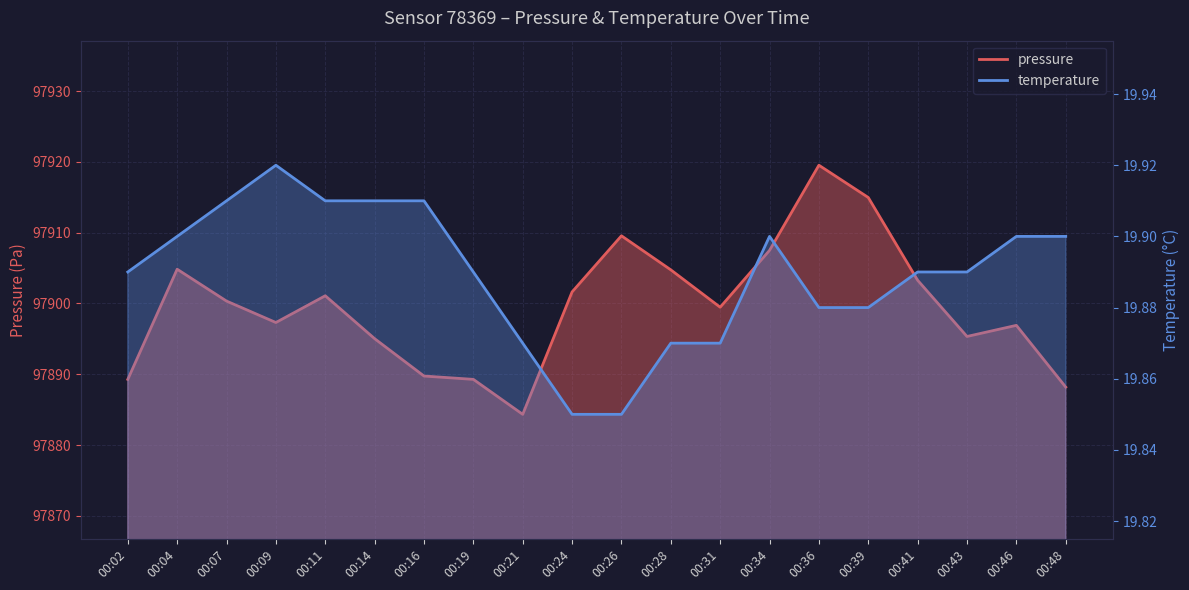

True or false: temperature has a value of 19.9 at 00:14.

True